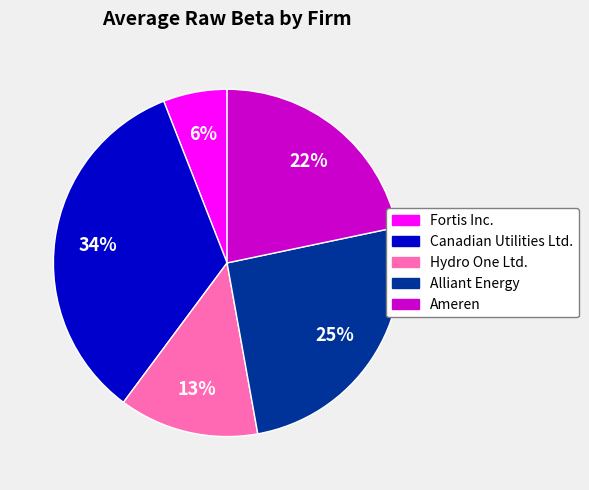

To the nearest percent, what is the difference between the largest and smallest slice percentages?

28%